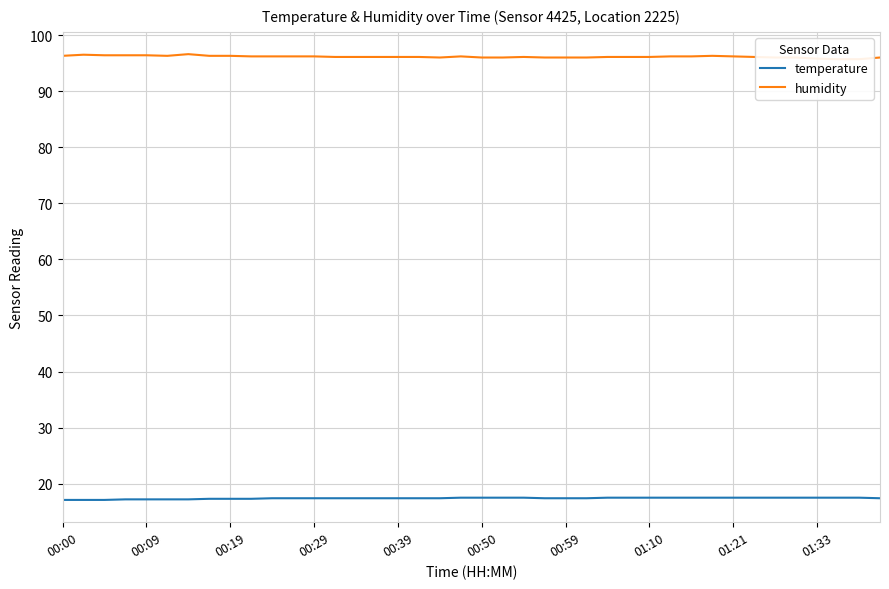

Does the chart display data point markers on the line(s)?

No